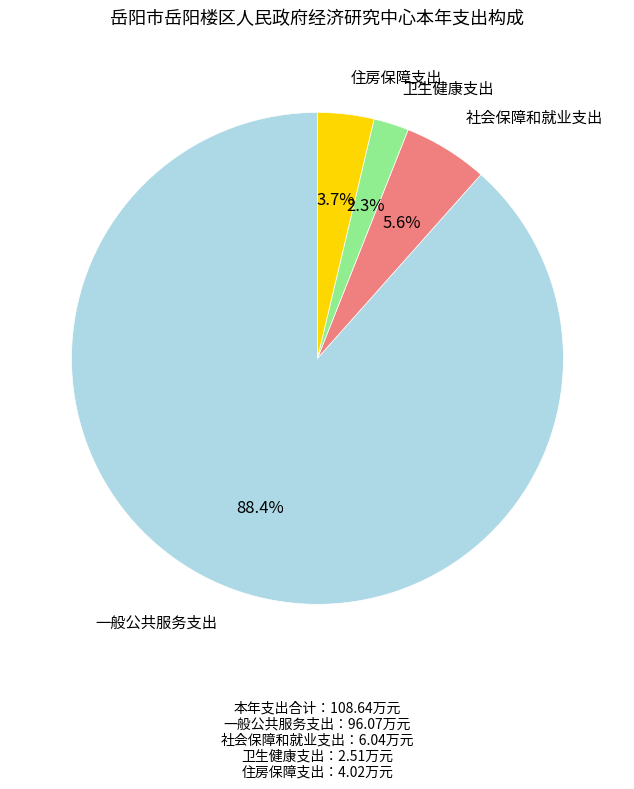

Is there a majority slice in this chart?

Yes